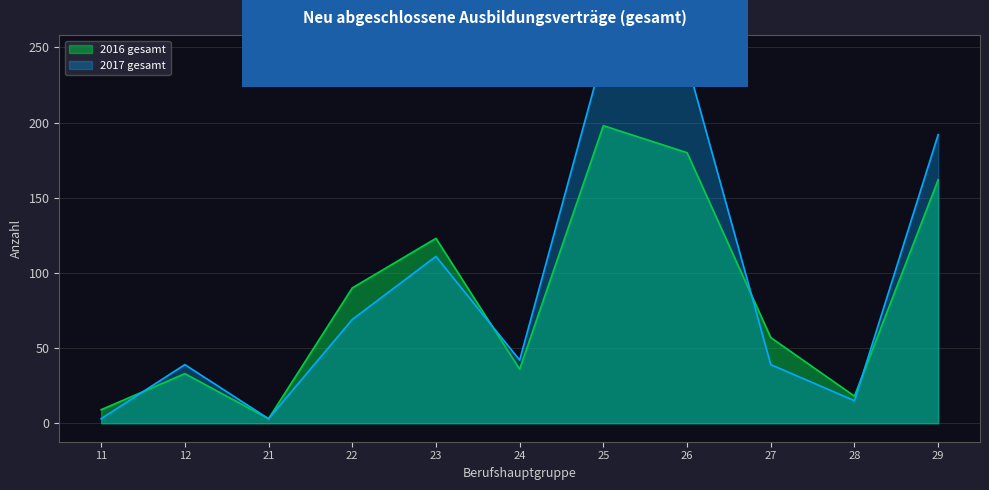

Reading right to left, transcribe all the data shown in this chart.

2016 gesamt: 29=162	28=18	27=57	26=180	25=198	24=36	23=123	22=90	21=3	12=33	11=9
2017 gesamt: 29=192	28=15	27=39	26=240	25=246	24=42	23=111	22=69	21=3	12=39	11=3